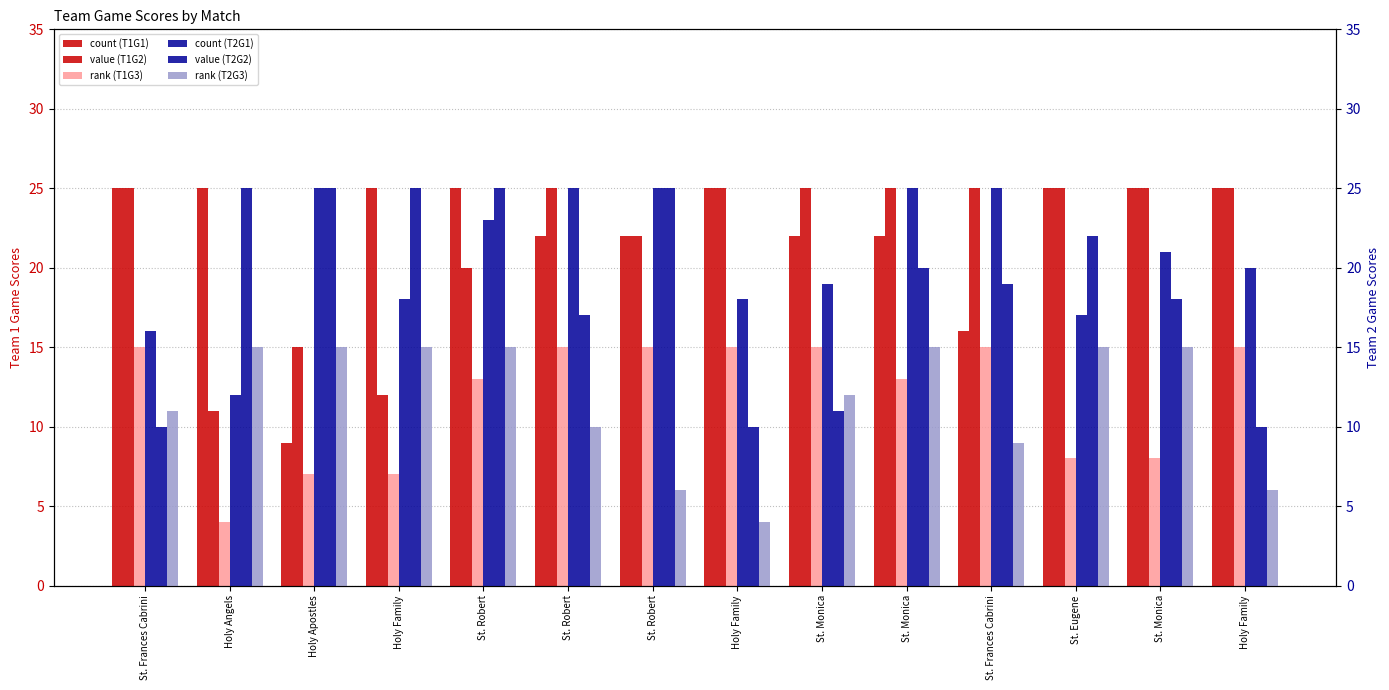

What is the sum of all Team1Game3 values?

165